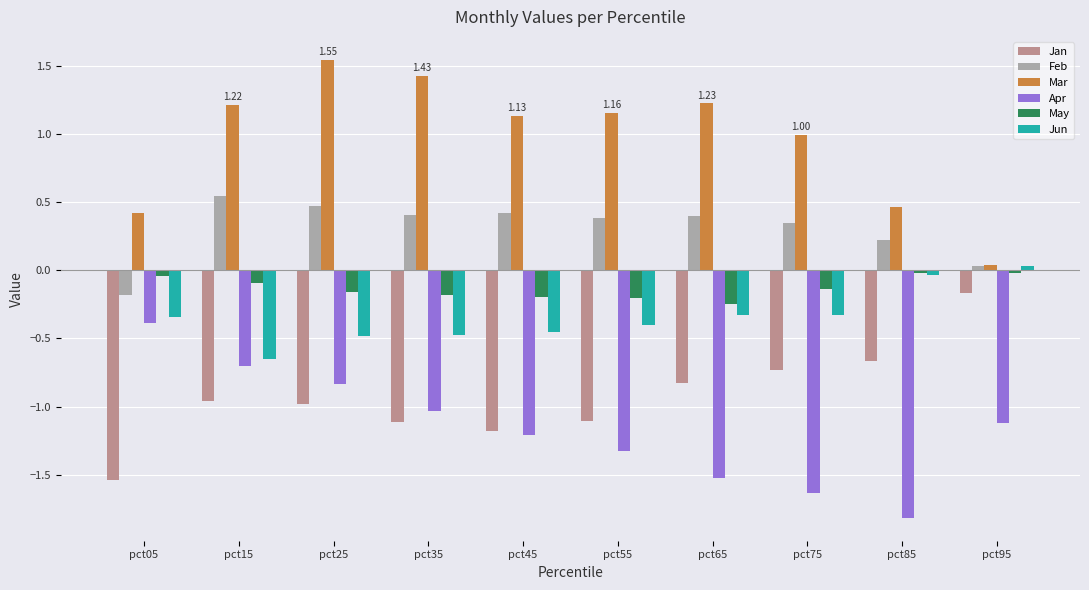

Which category has the lowest value in the May series?

pct65